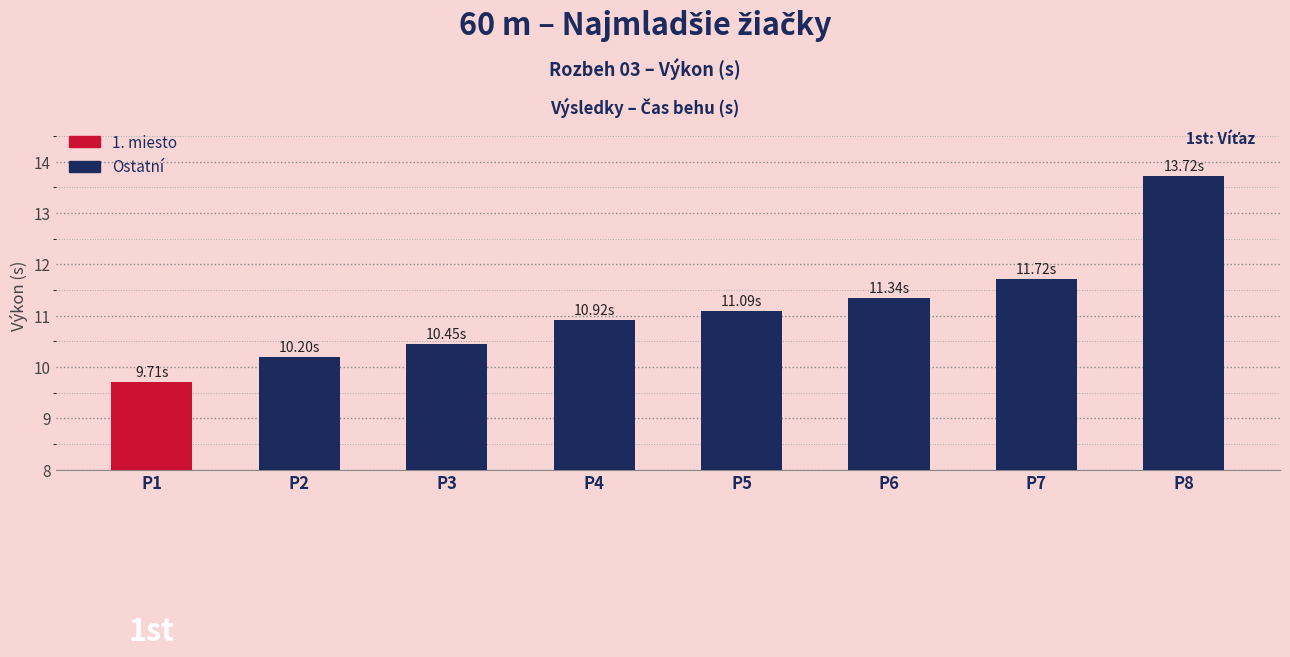

Where does the data first go above 11?

P5